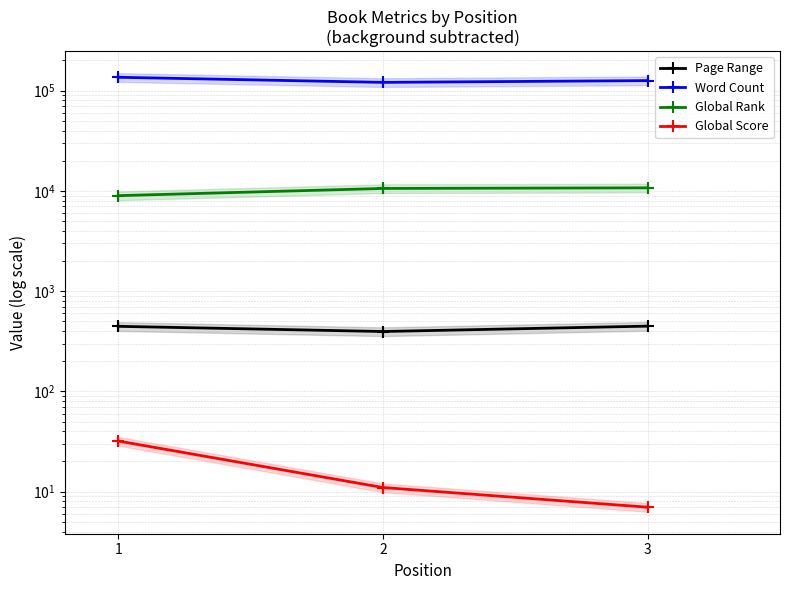

Is the value of Word Count at 2 greater than the value of Global Score at 2?

Yes